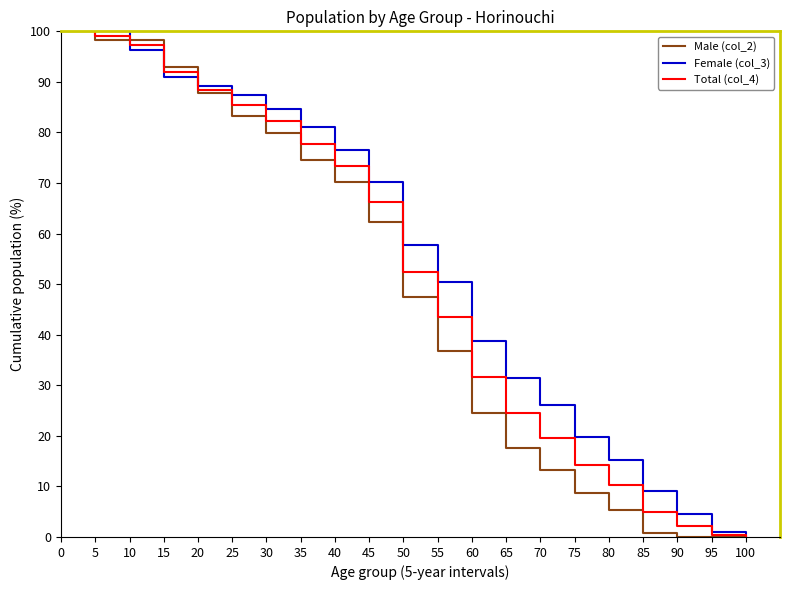

What is the highest value of the Male (col_2) series?

100.0